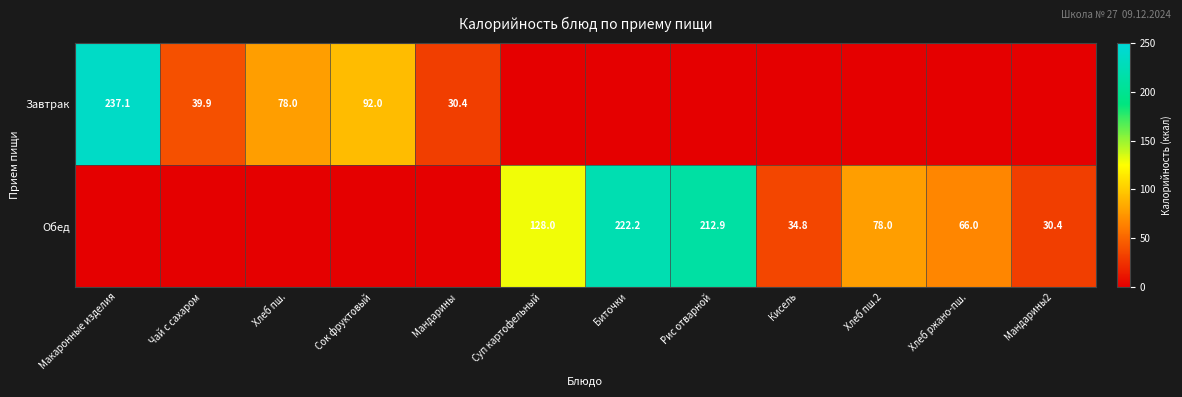

The value of Завтрак at Хлеб пш. is 134.2. True or false?

False